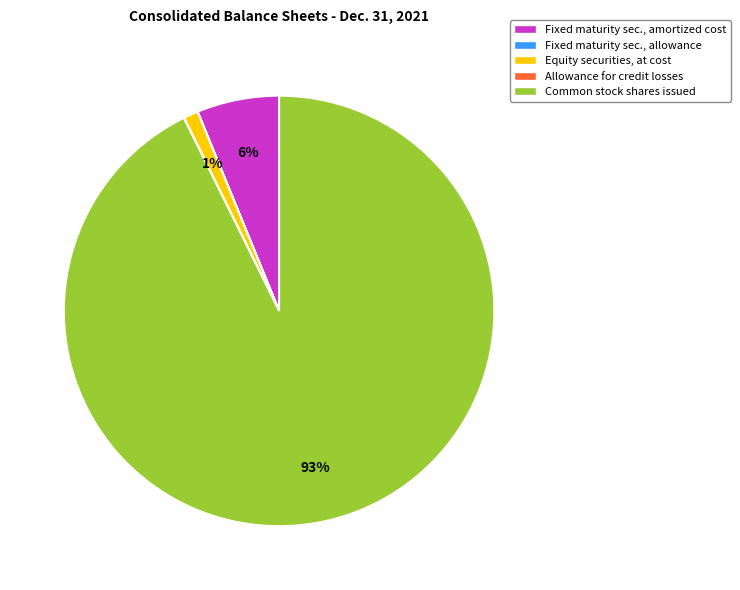

What is the largest slice in the pie chart?

Common stock shares issued